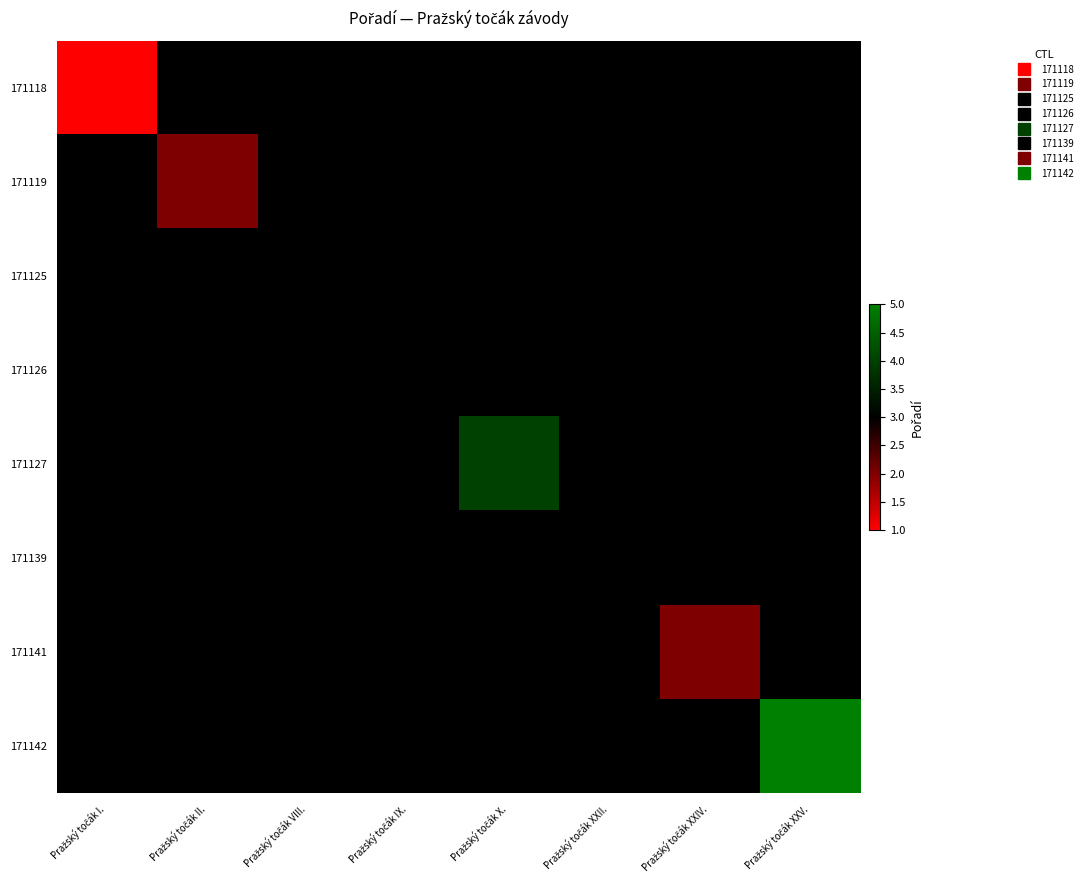

Reading left to right, transcribe all the data shown in this chart.

171118: Pražský točák I.=1	Pražský točák II.=3	Pražský točák VIII.=3	Pražský točák IX.=3	Pražský točák X.=3	Pražský točák XXII.=3	Pražský točák XXIV.=3	Pražský točák XXV.=3
171119: Pražský točák I.=3	Pražský točák II.=2	Pražský točák VIII.=3	Pražský točák IX.=3	Pražský točák X.=3	Pražský točák XXII.=3	Pražský točák XXIV.=3	Pražský točák XXV.=3
171125: Pražský točák I.=3	Pražský točák II.=3	Pražský točák VIII.=3	Pražský točák IX.=3	Pražský točák X.=3	Pražský točák XXII.=3	Pražský točák XXIV.=3	Pražský točák XXV.=3
171126: Pražský točák I.=3	Pražský točák II.=3	Pražský točák VIII.=3	Pražský točák IX.=3	Pražský točák X.=3	Pražský točák XXII.=3	Pražský točák XXIV.=3	Pražský točák XXV.=3
171127: Pražský točák I.=3	Pražský točák II.=3	Pražský točák VIII.=3	Pražský točák IX.=3	Pražský točák X.=4	Pražský točák XXII.=3	Pražský točák XXIV.=3	Pražský točák XXV.=3
171139: Pražský točák I.=3	Pražský točák II.=3	Pražský točák VIII.=3	Pražský točák IX.=3	Pražský točák X.=3	Pražský točák XXII.=3	Pražský točák XXIV.=3	Pražský točák XXV.=3
171141: Pražský točák I.=3	Pražský točák II.=3	Pražský točák VIII.=3	Pražský točák IX.=3	Pražský točák X.=3	Pražský točák XXII.=3	Pražský točák XXIV.=2	Pražský točák XXV.=3
171142: Pražský točák I.=3	Pražský točák II.=3	Pražský točák VIII.=3	Pražský točák IX.=3	Pražský točák X.=3	Pražský točák XXII.=3	Pražský točák XXIV.=3	Pražský točák XXV.=5